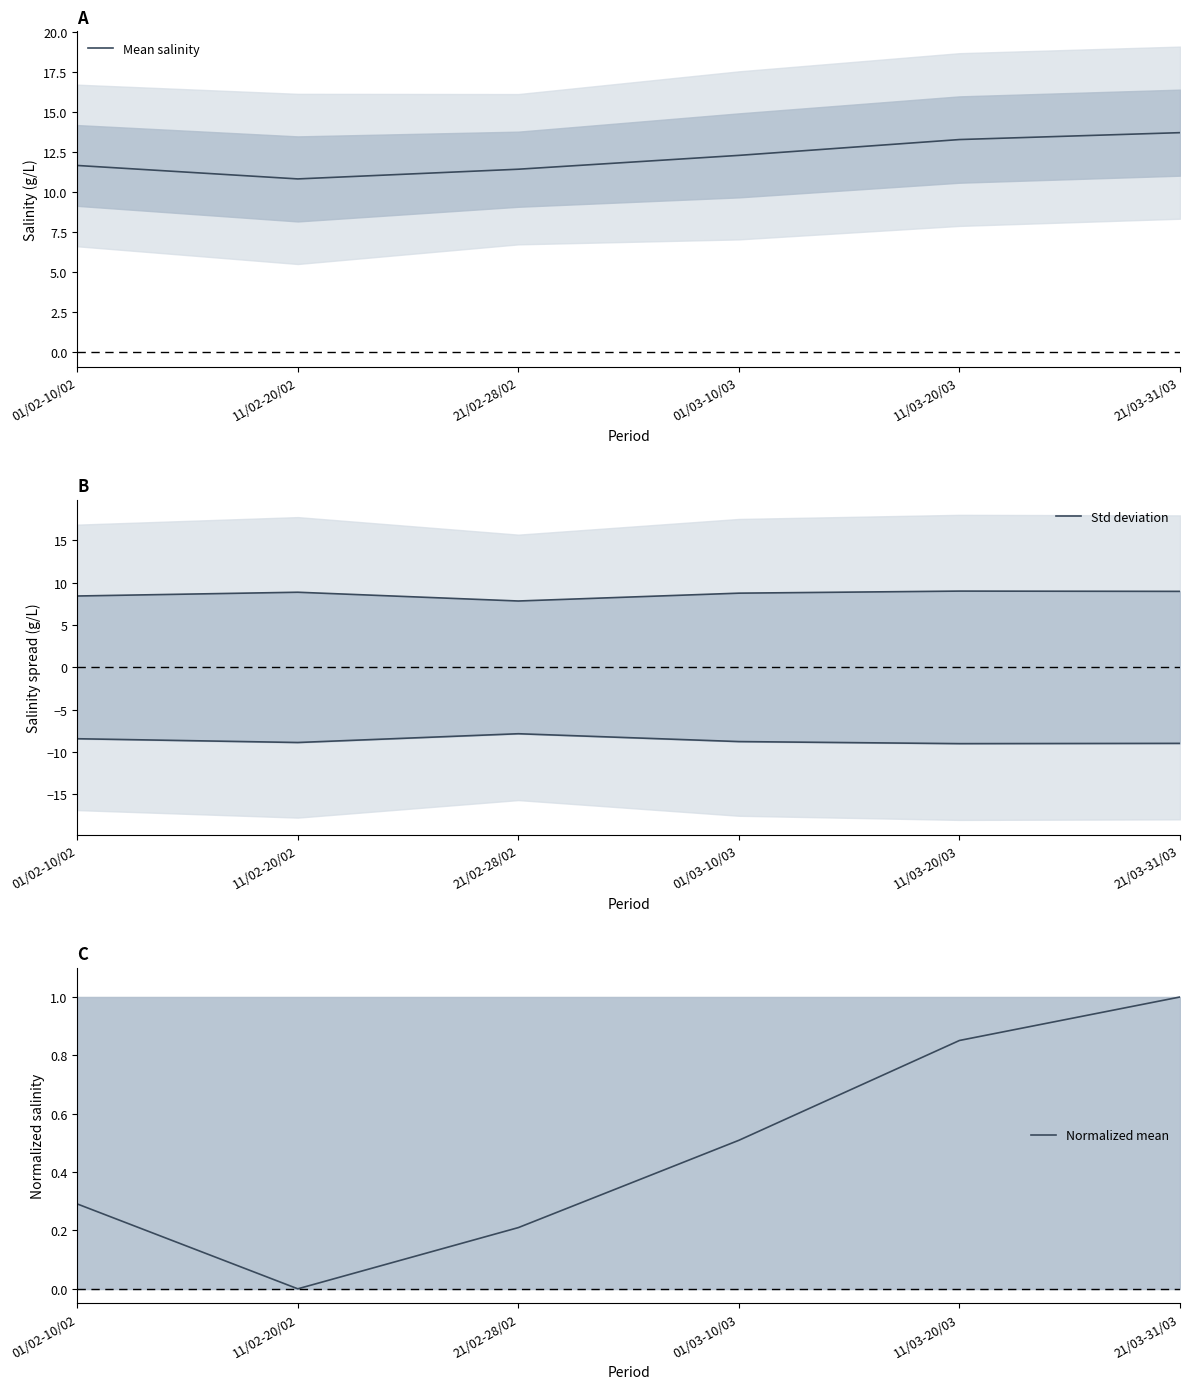

How many values in the Std deviation series are below 8?

1